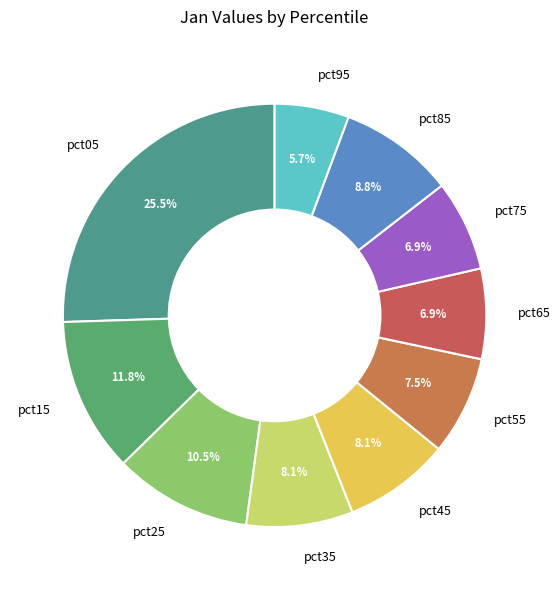

Is there a majority slice in this chart?

No